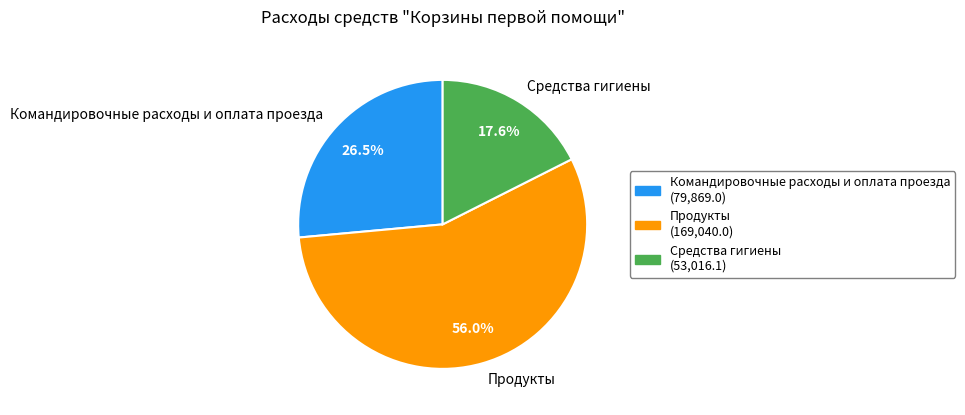

To the nearest percent, what percentage of the pie is Средства гигиены?

18%